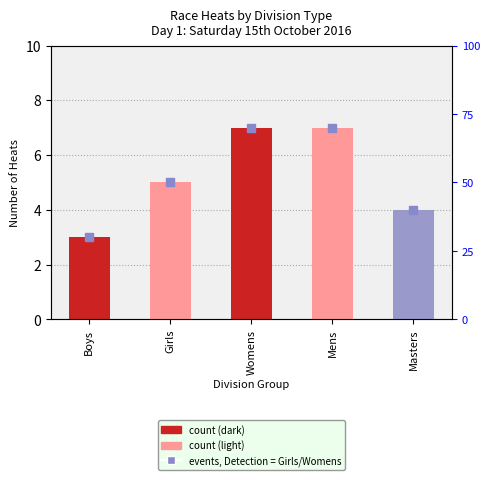

Between Womens and Boys, which is larger?

Womens